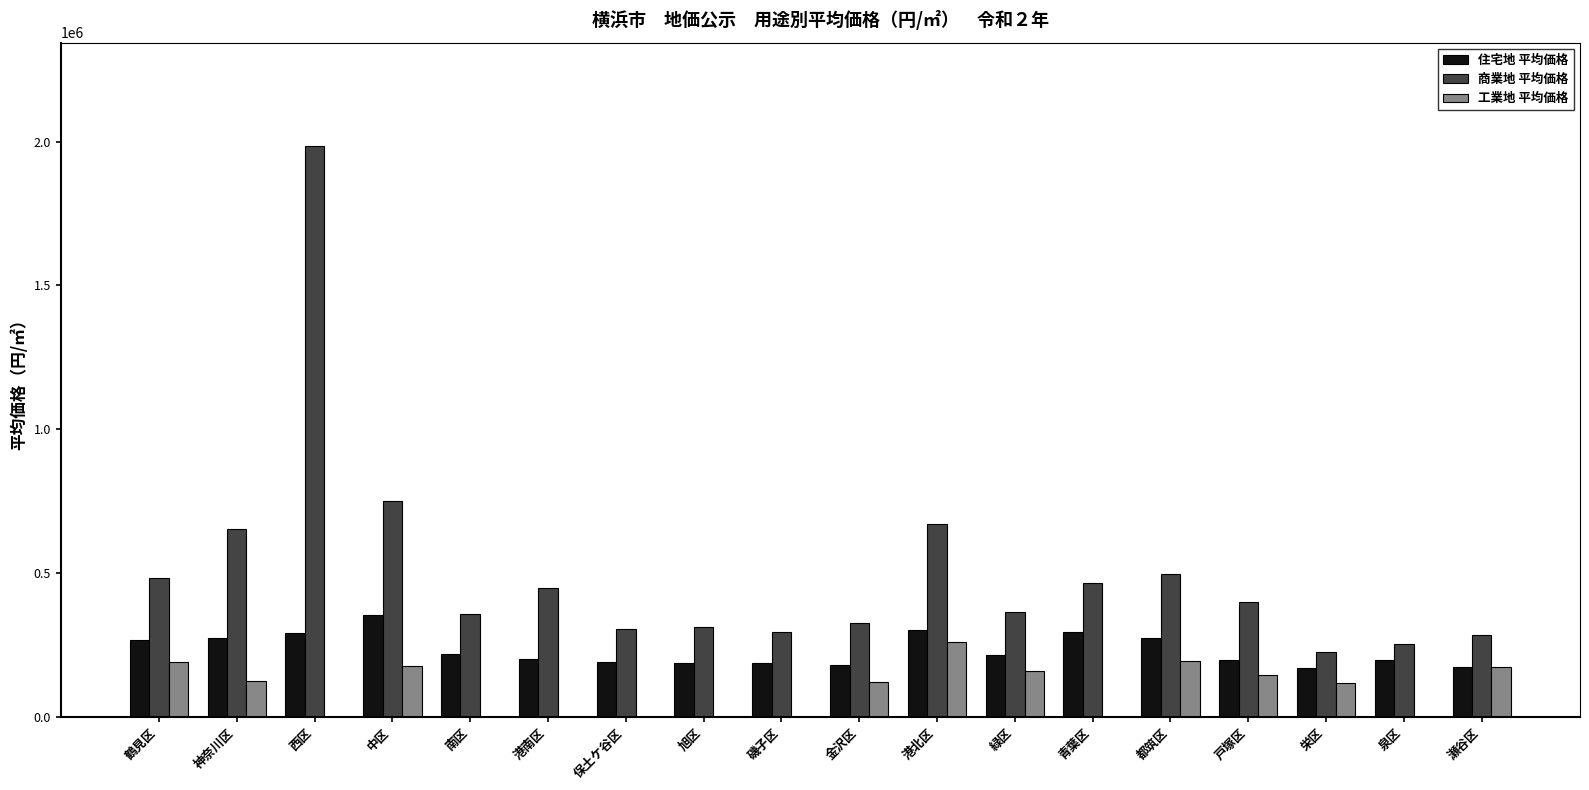

Is the value of 商業地 平均価格 at 旭区 greater than the value of 住宅地 平均価格 at 栄区?

Yes